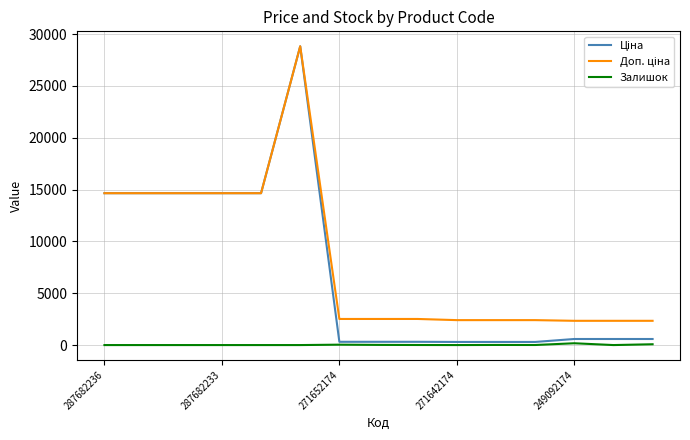

What is the maximum value shown in the chart?

28821.8